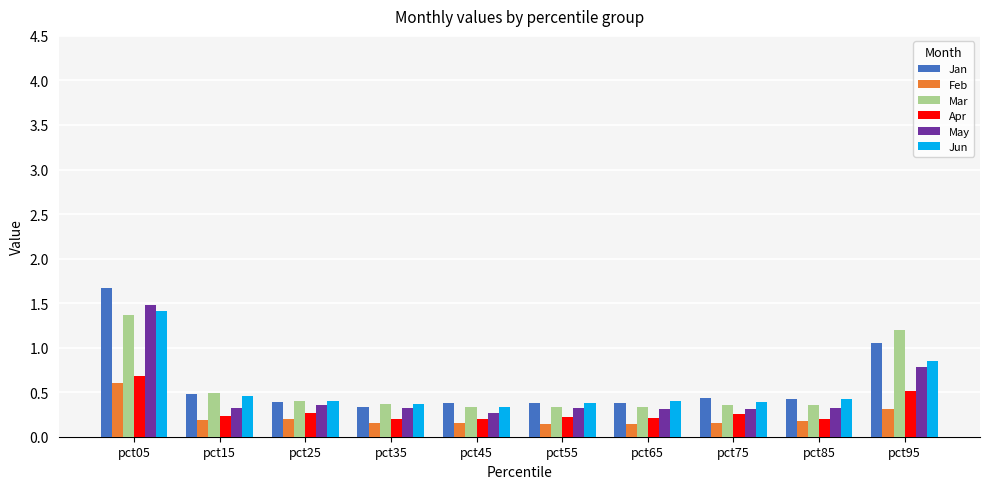

What is the value of the Jan bar at the 1st from the left?

1.7